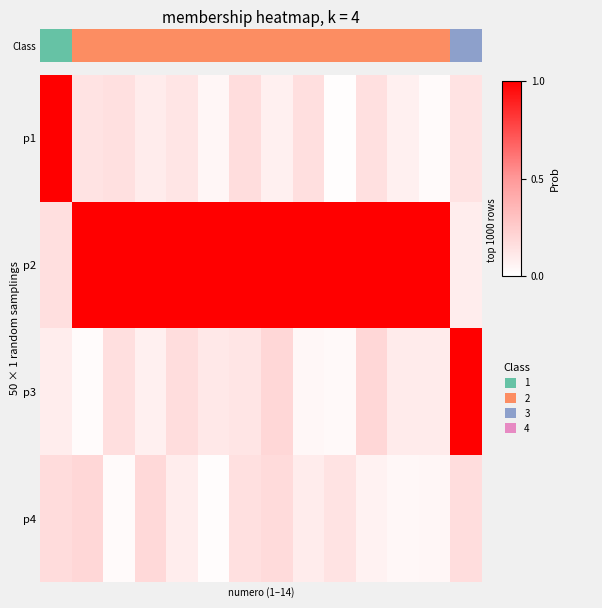

What is the total value across all series at 3?

1.3